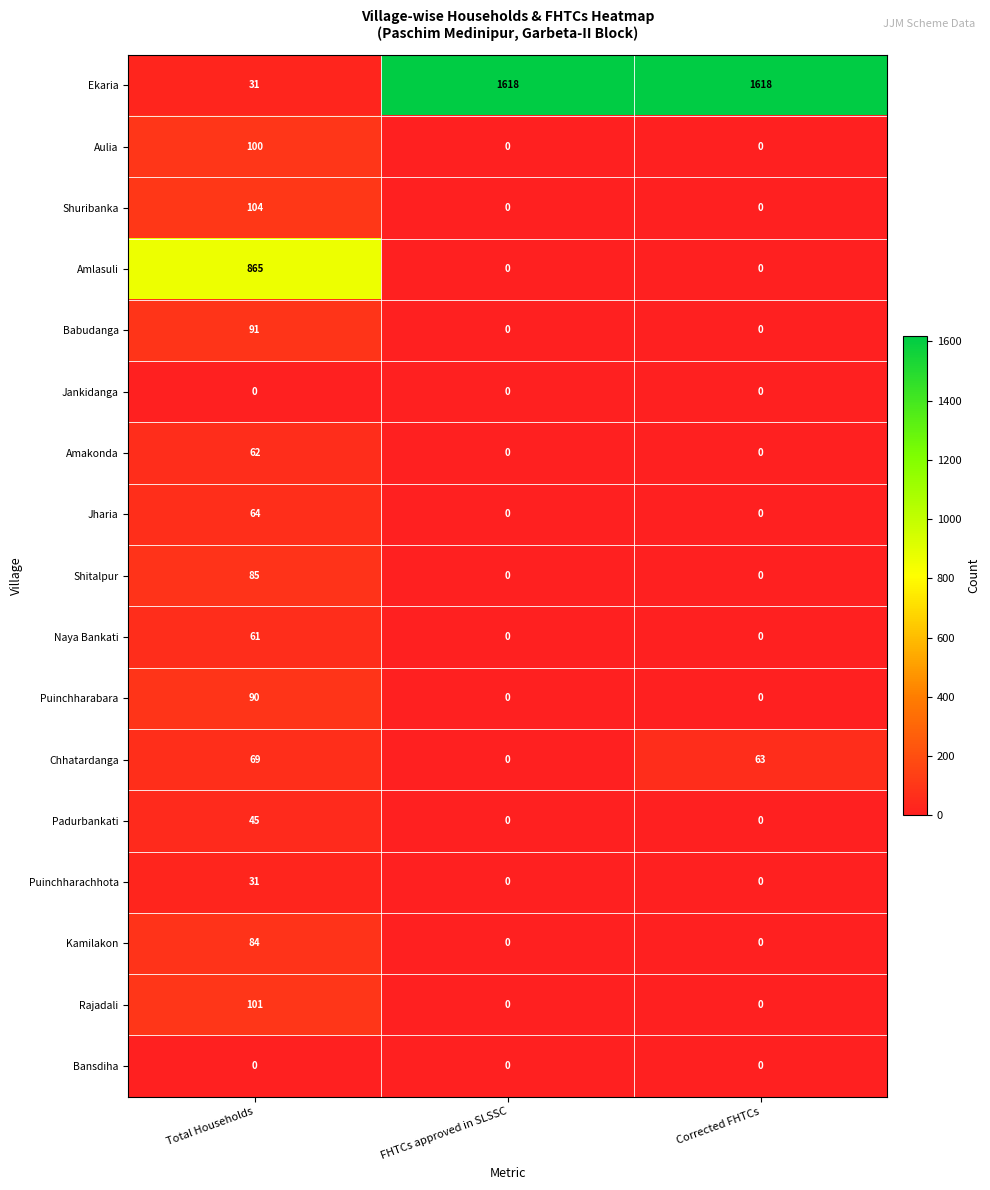

Which category has the highest value in the Shuribanka series?

Total Households